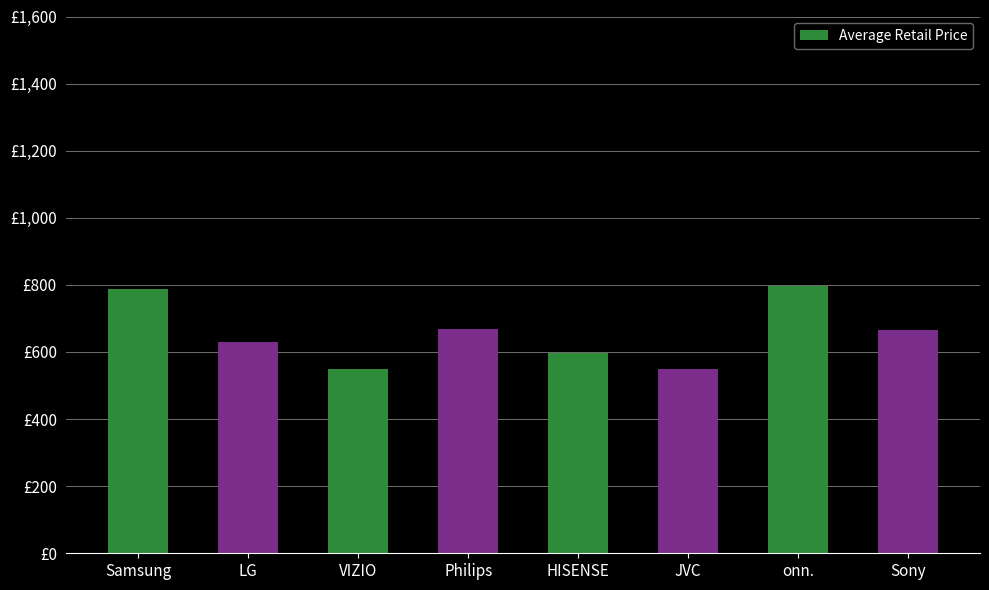

What is the value of the 5th bar from the left?

598.0